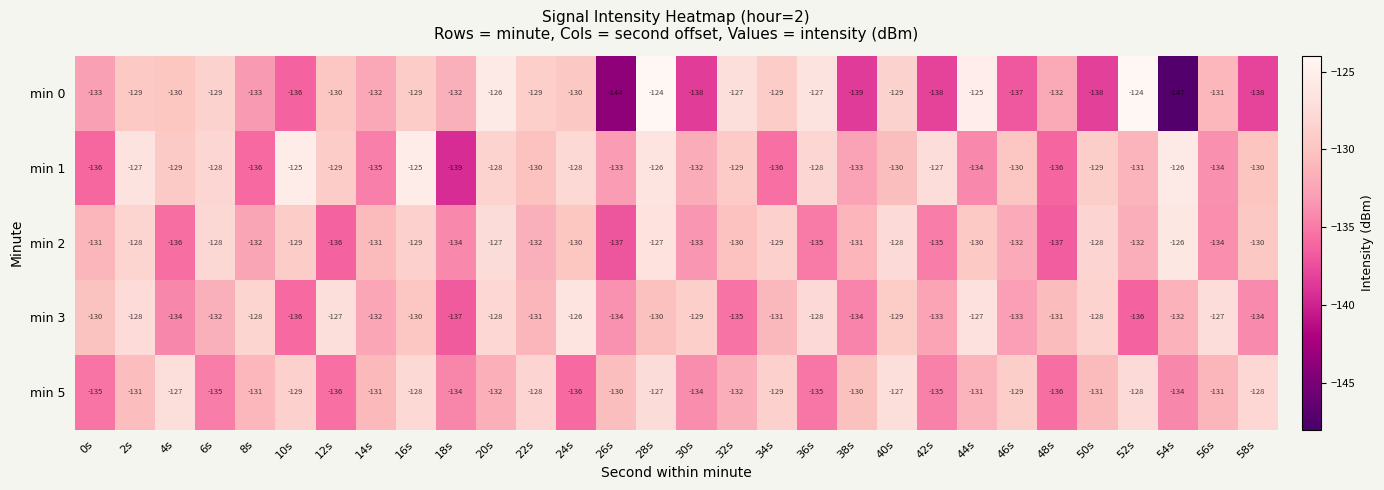

Which series has the largest range (max minus min)?

min 0